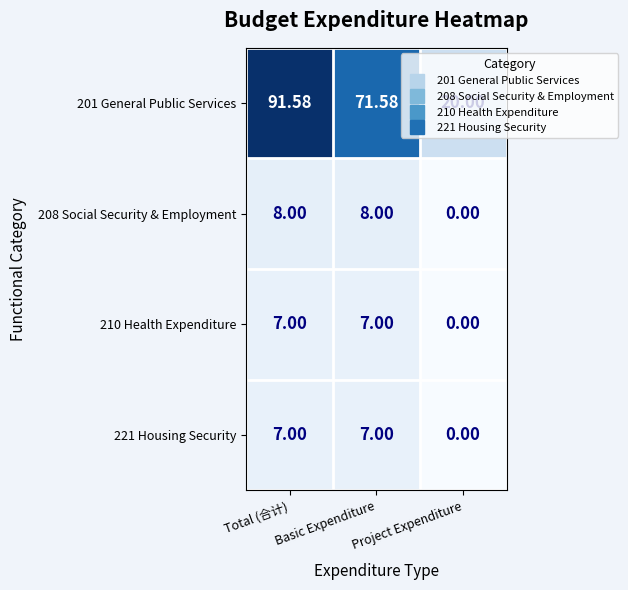

What is the maximum value shown in the chart?

91.6